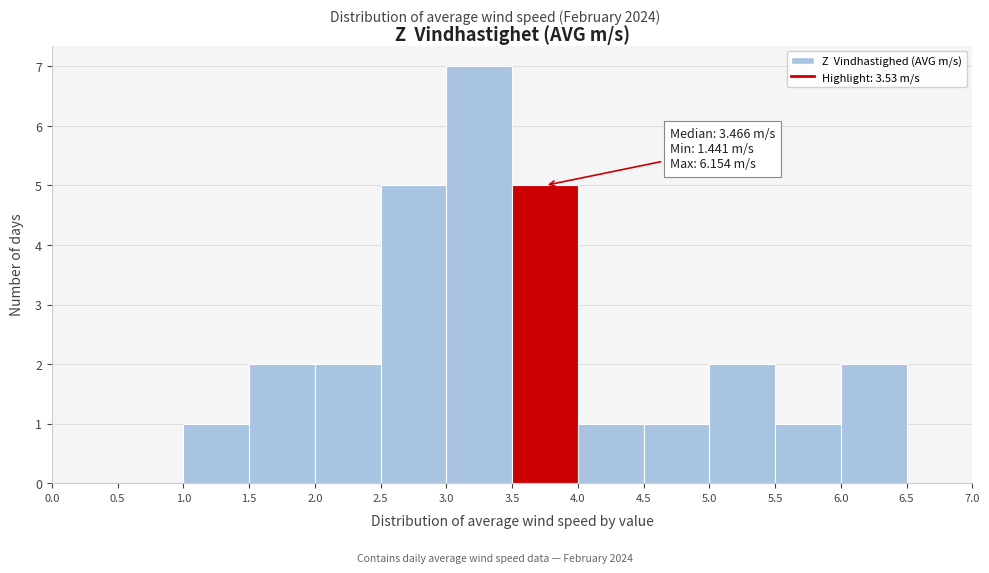

Which range on the x-axis has the tallest bar?

3.0 to 3.5